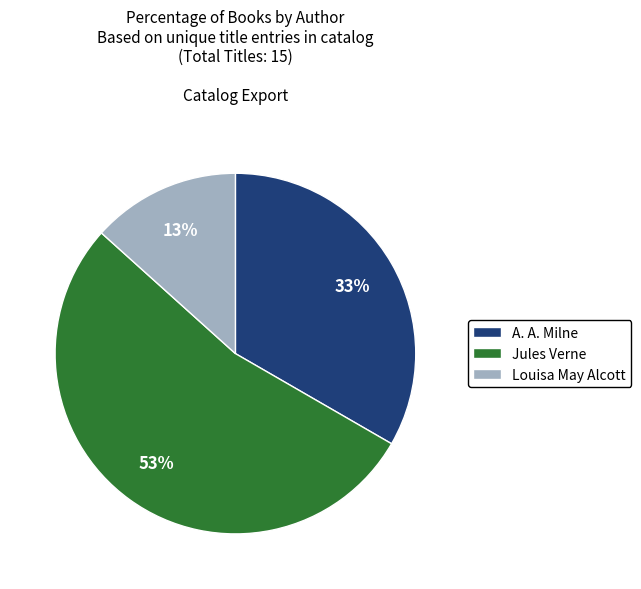

Does A. A. Milne represent more than half of the total?

No